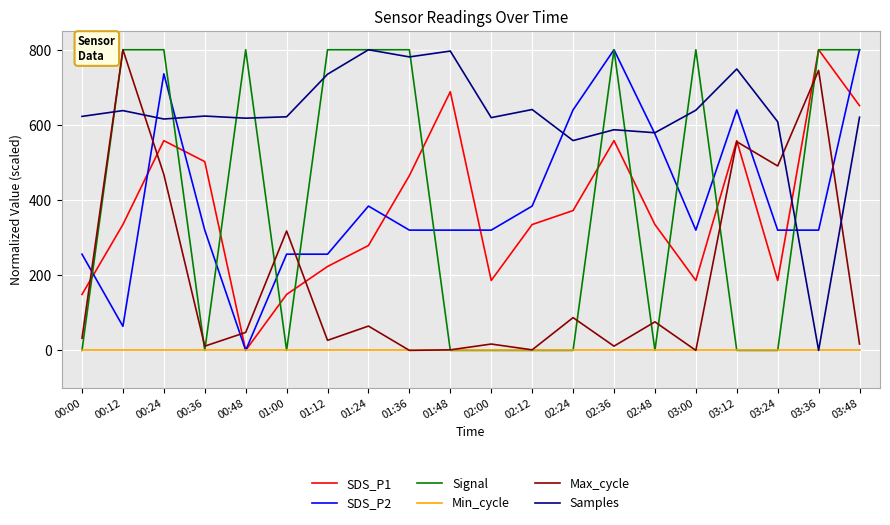

What is the spread (max minus min) of values at 03:24?

608.3